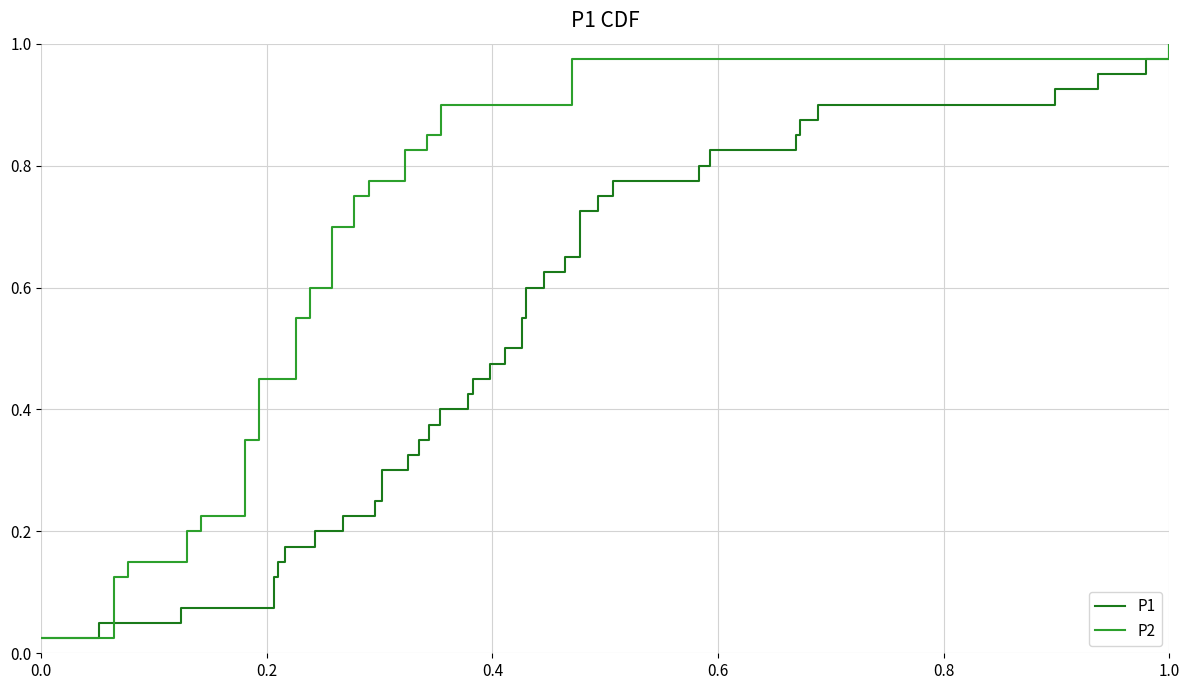

Does the chart have visible grid lines?

Yes